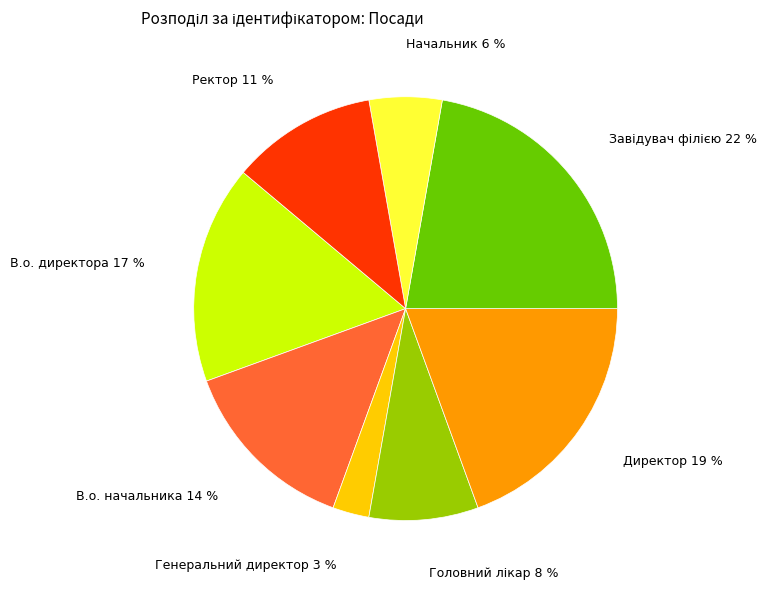

To the nearest percent, what is the average slice percentage?

12%